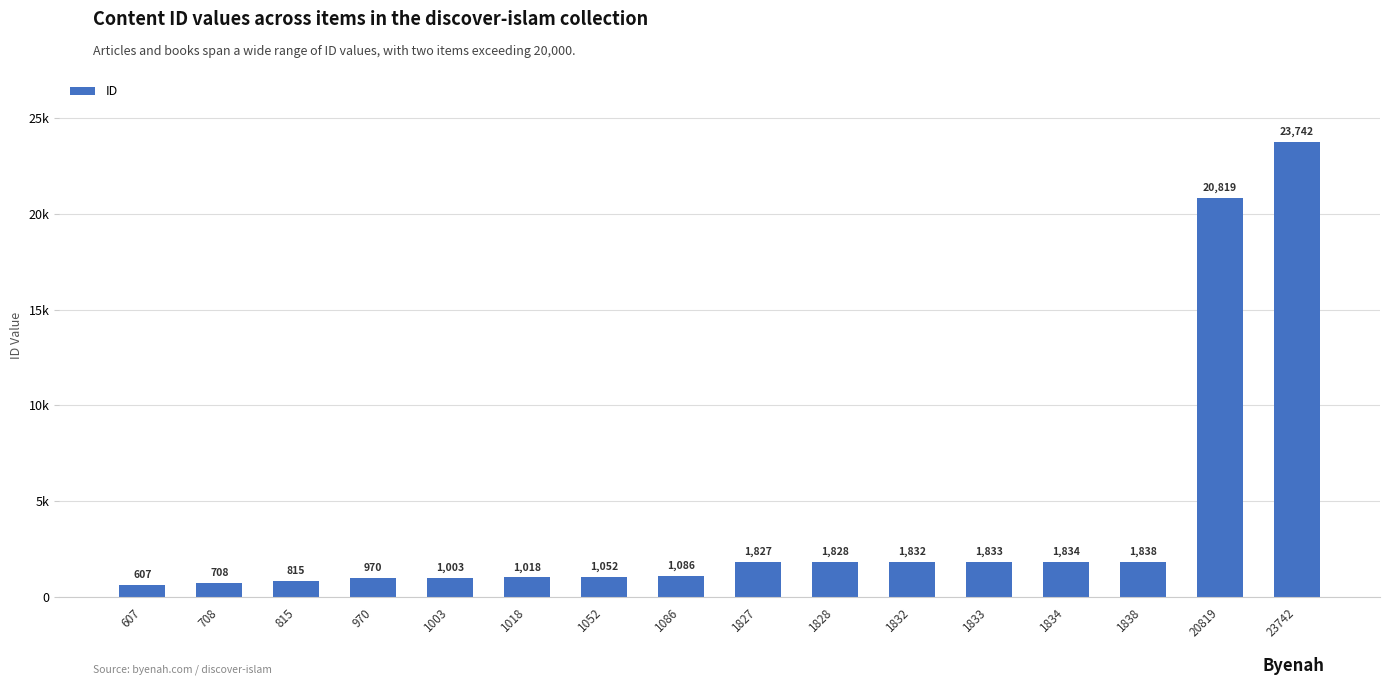

Are the bars horizontal?

No